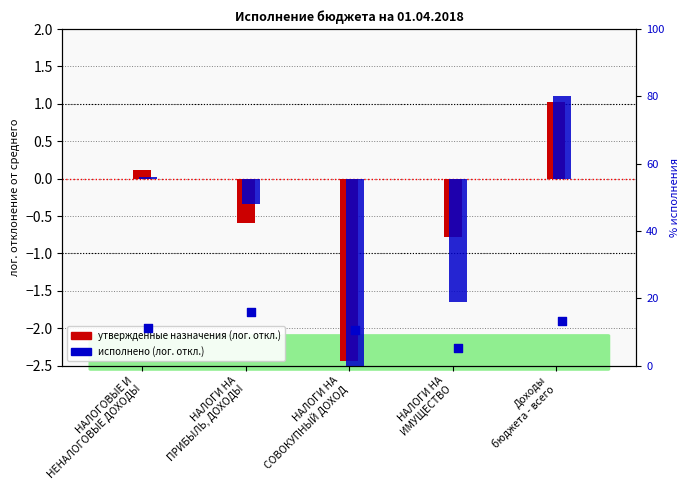

Which series has the largest total across all categories?

% исполнения